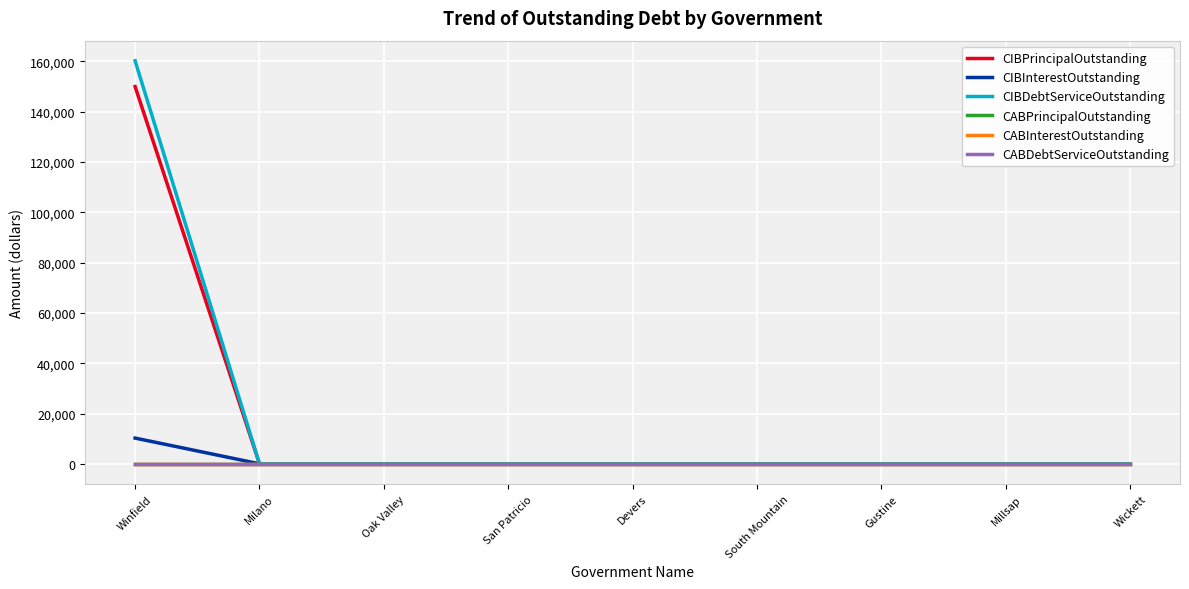

Between Oak Valley and Winfield, which is larger?

Winfield